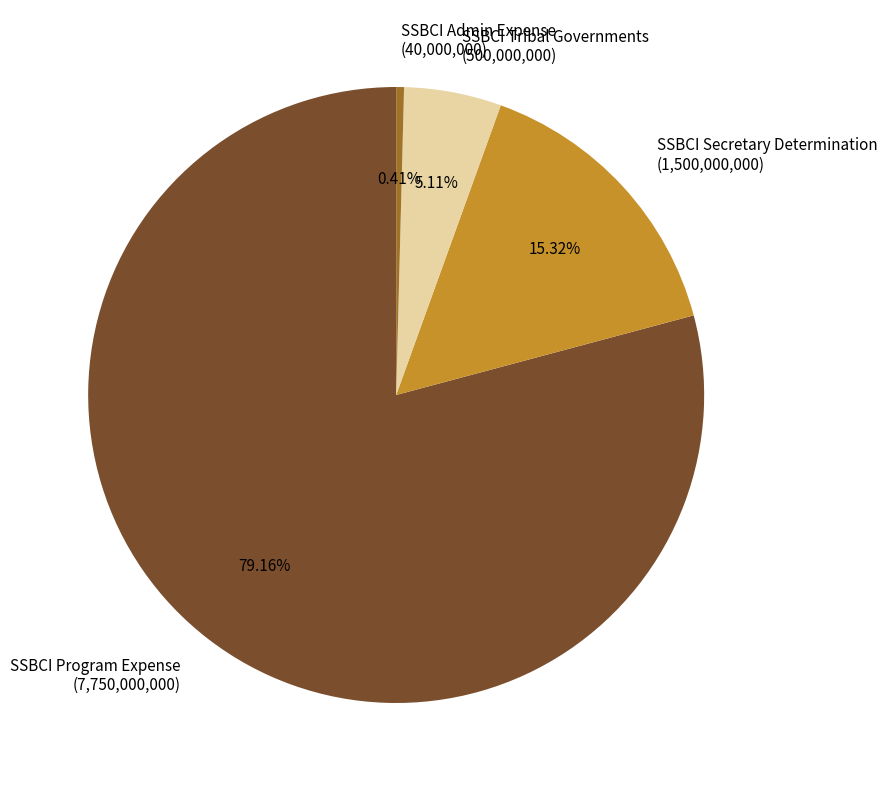

Combined, do SSBCI Program Expense and SSBCI Admin Expense account for over 50%?

Yes